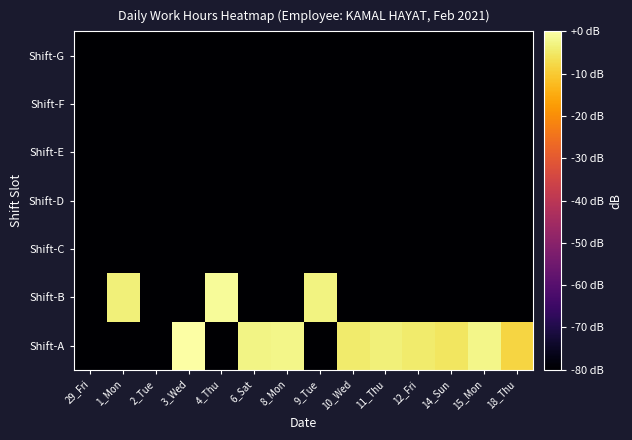

At which category is the sum across all series the highest?

3_Wed